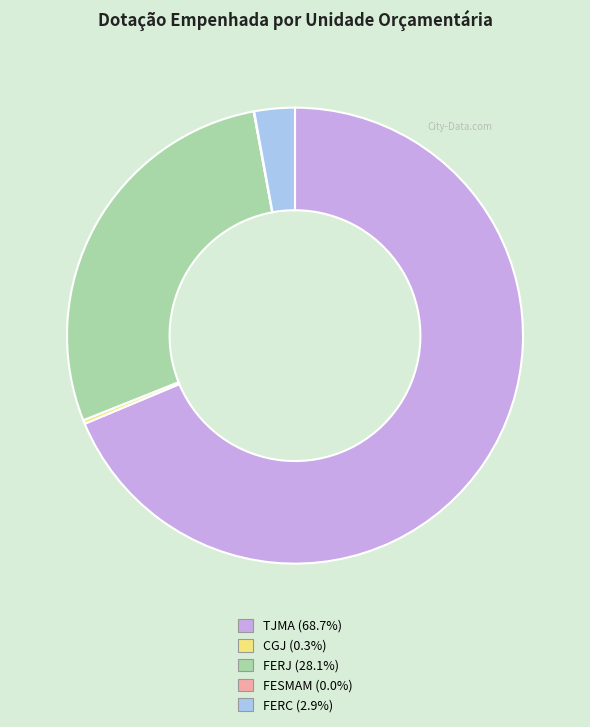

What is the largest slice in the pie chart?

TJMA